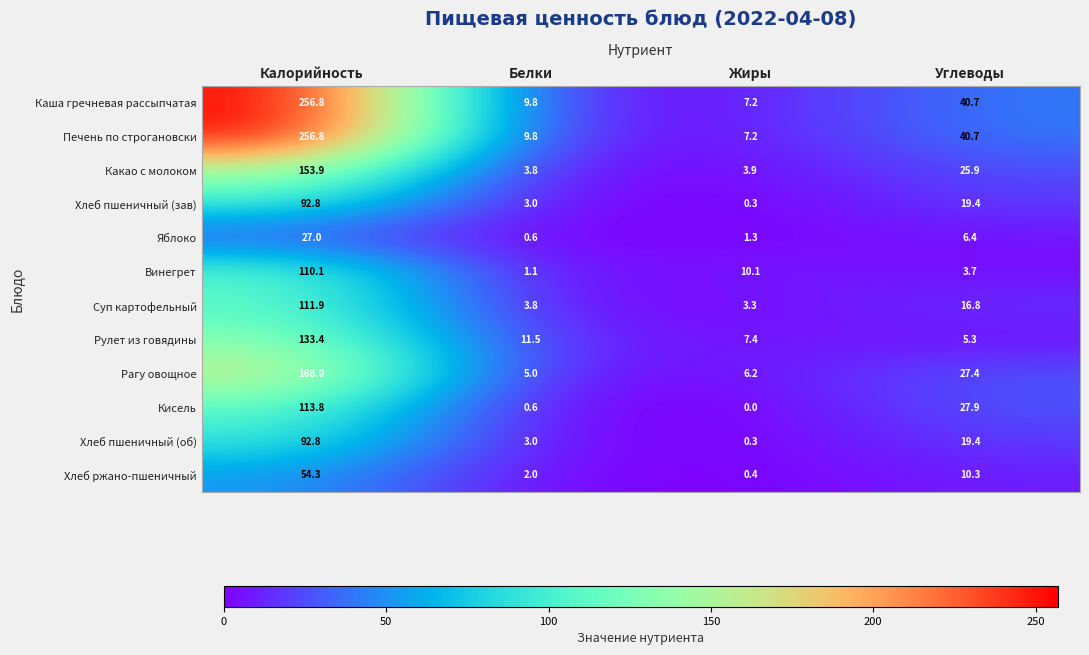

The Какао с молоком series shows 3.9 at Жиры. True or false?

True